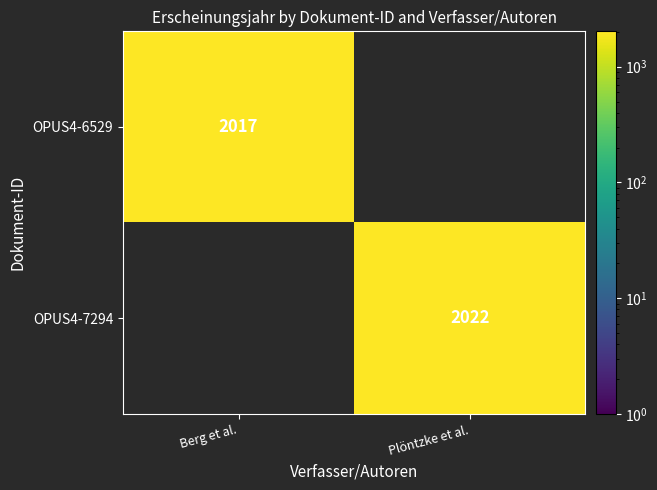

Is it true that OPUS4-6529 equals 2017 at Berg et al.?

True